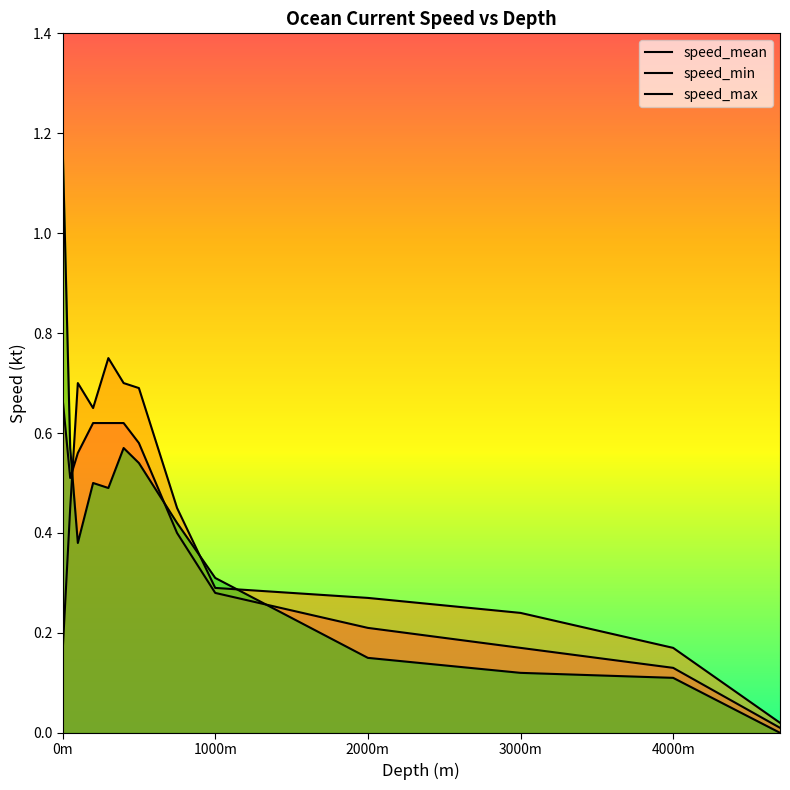

At which category does speed_min reach its first local valley?

200